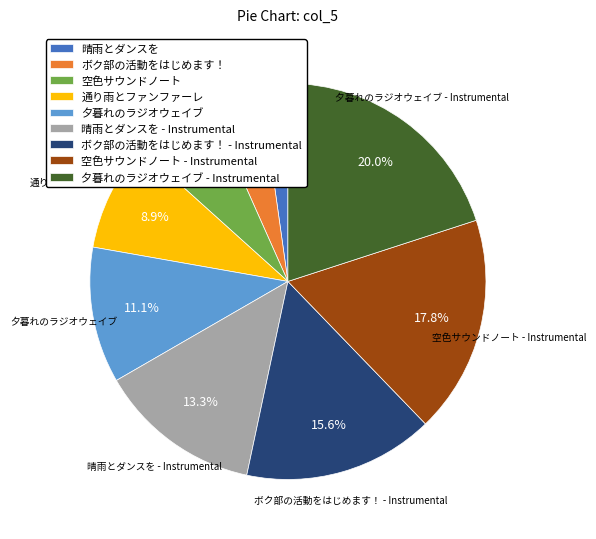

The 夕暮れのラジオウェイブ - Instrumental slice represents 20% of the pie. True or false?

True